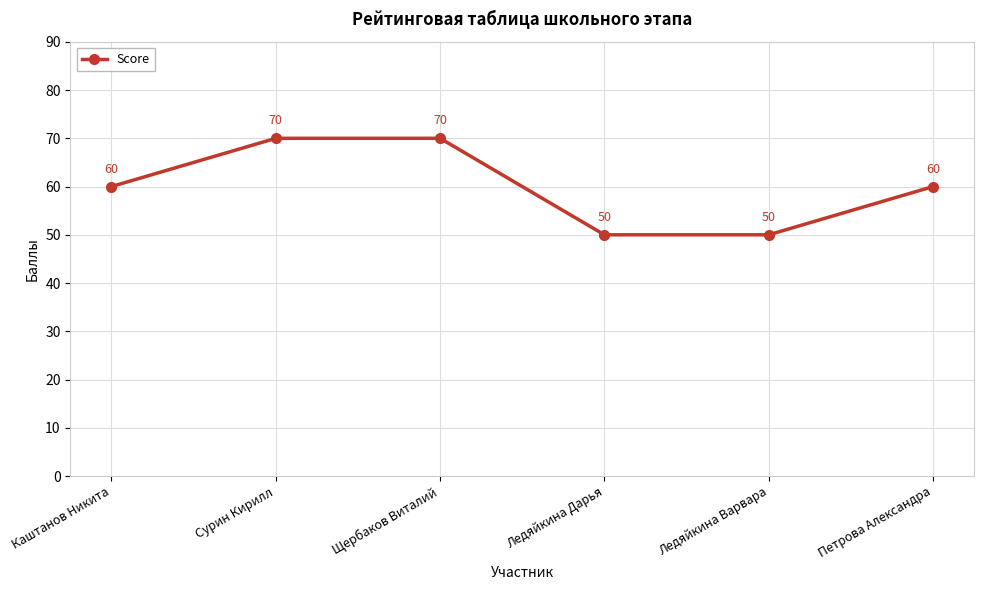

What is the approximate value at Ледяйкина Варвара?

50